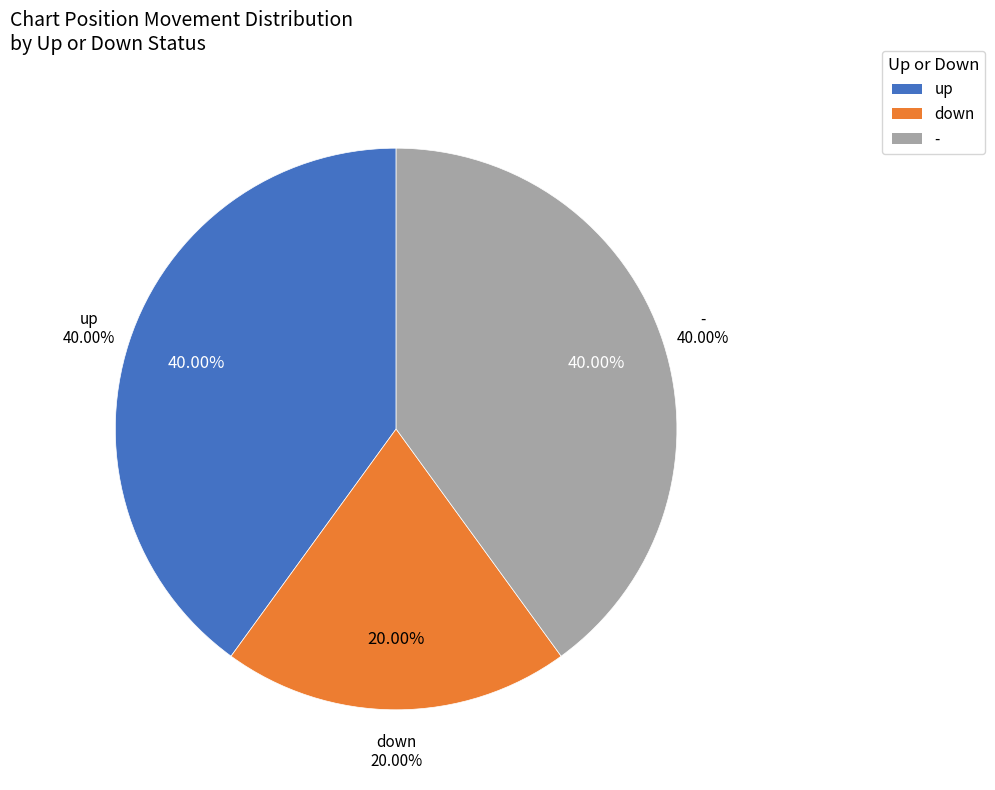

Which has a higher value, - or up?

-